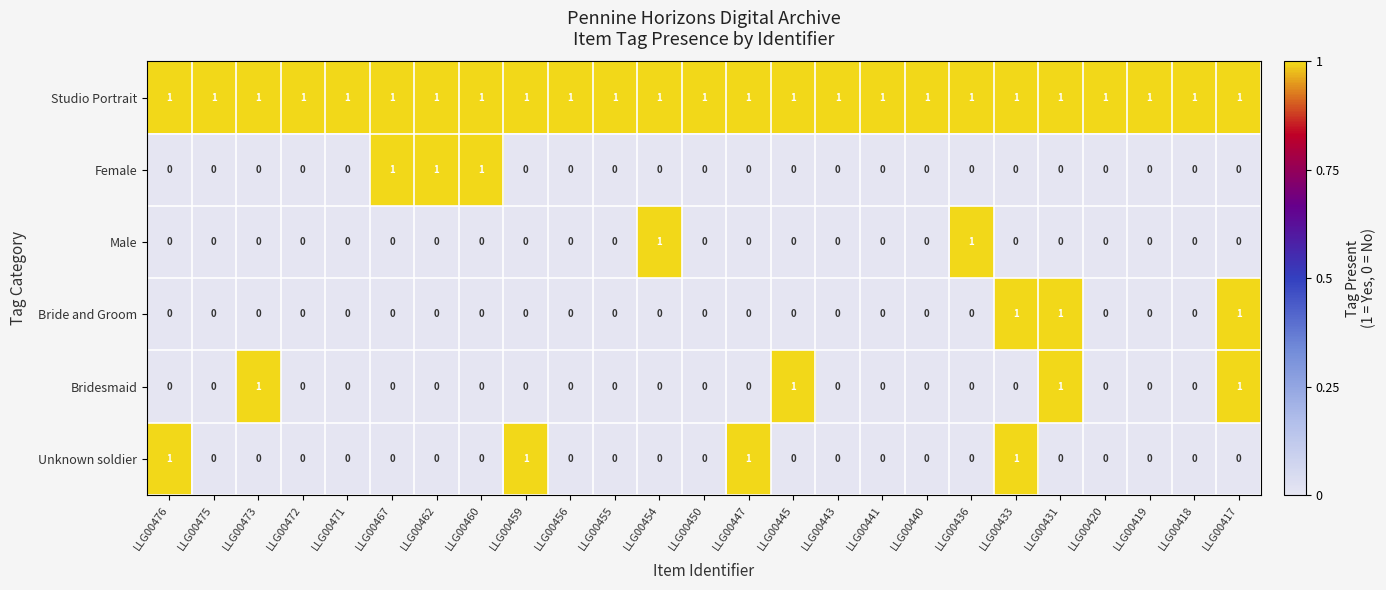

Which series has the largest total across all categories?

Studio Portrait